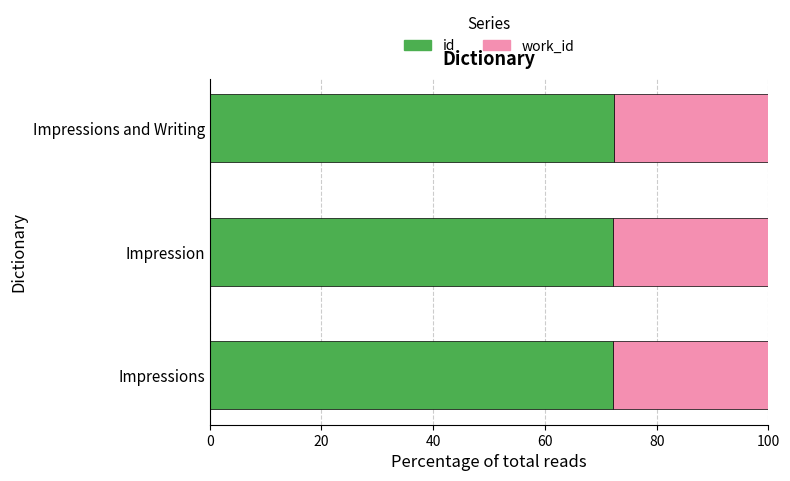

The id series shows 45.6 at Impressions and Writing. True or false?

False